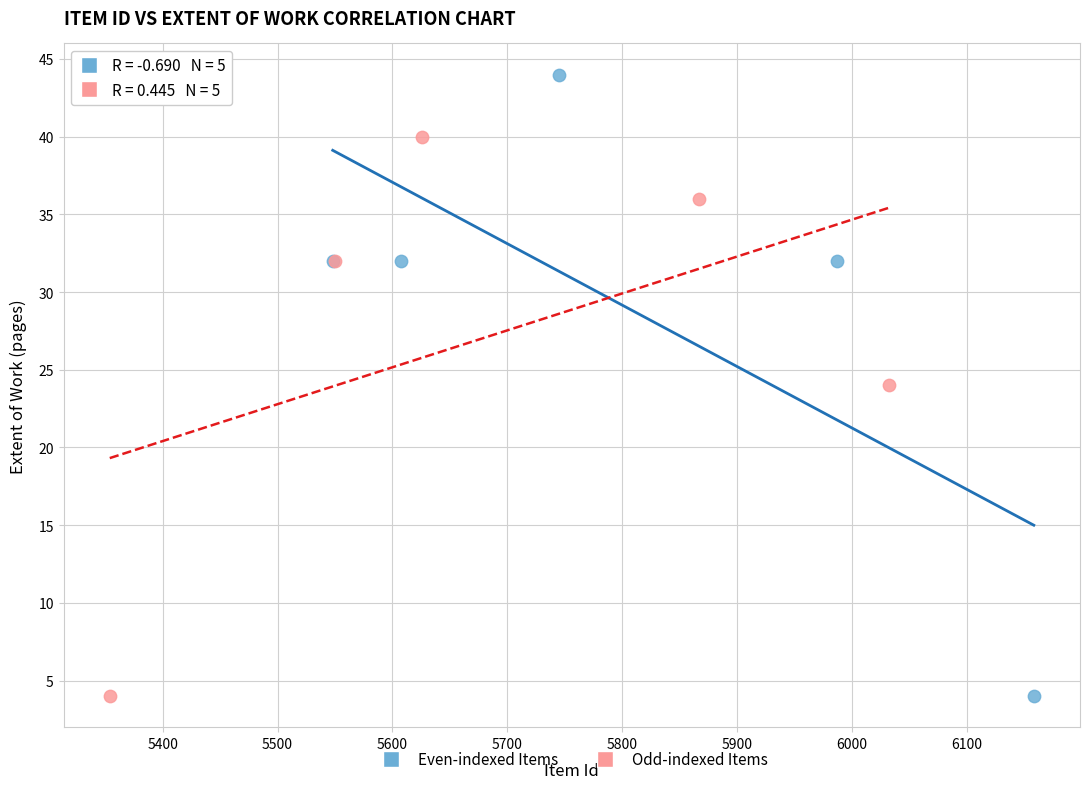

Which series contains the highest Y value?

Even-indexed Items